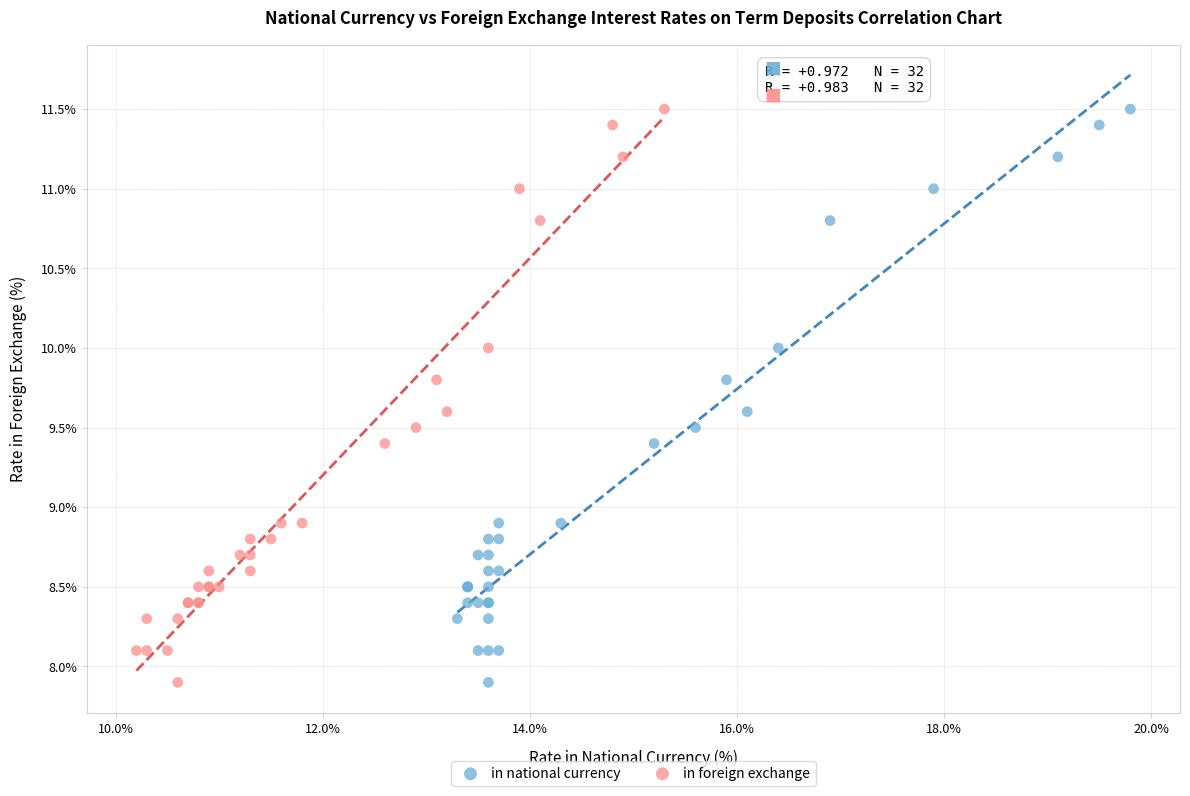

What are all the series names shown in the legend?

in national currency, in foreign exchange